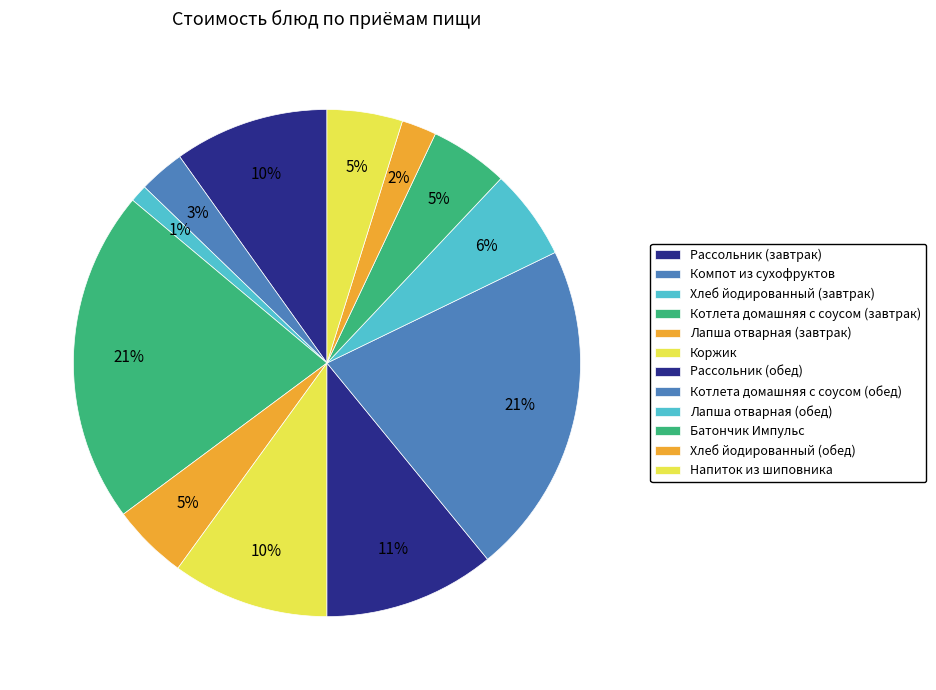

How many slices are in this pie chart?

12